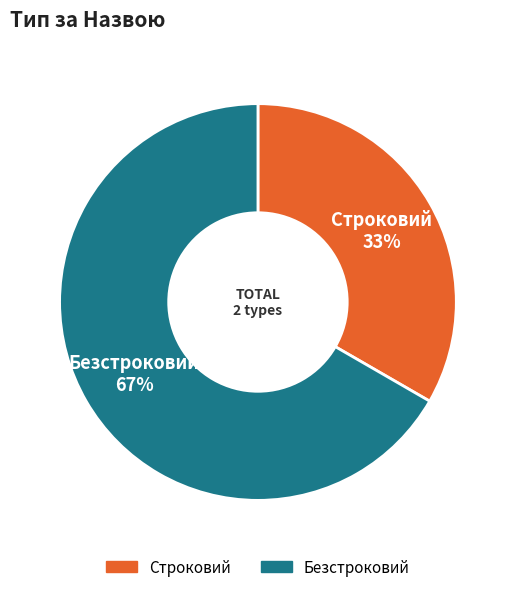

Is it true that Строковий is 33% of the pie?

True